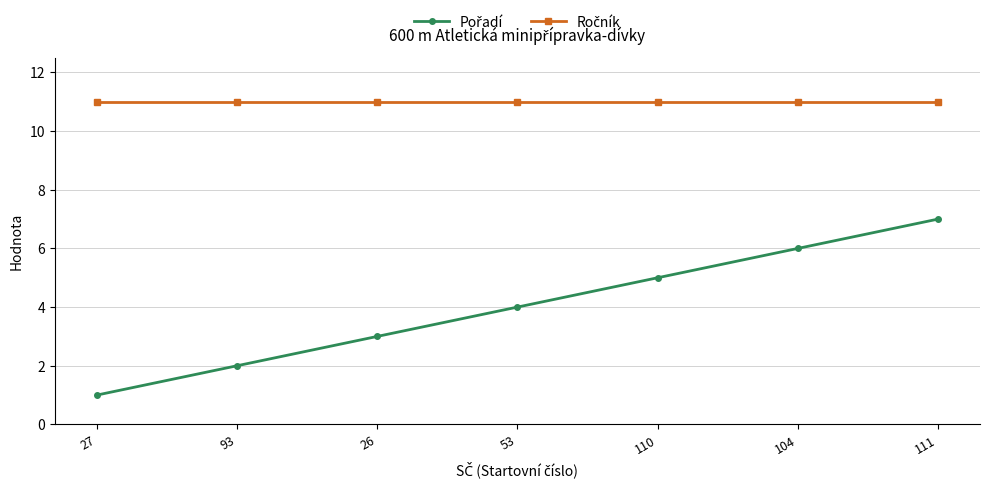

What is the maximum value shown in the chart?

11